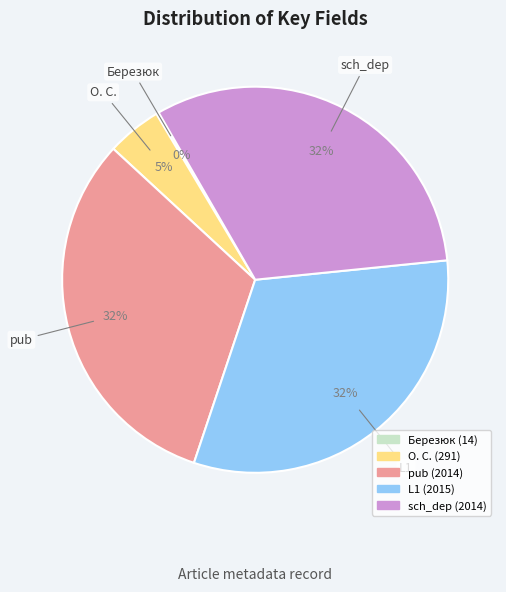

Is there any slice that represents more than half of the pie?

No